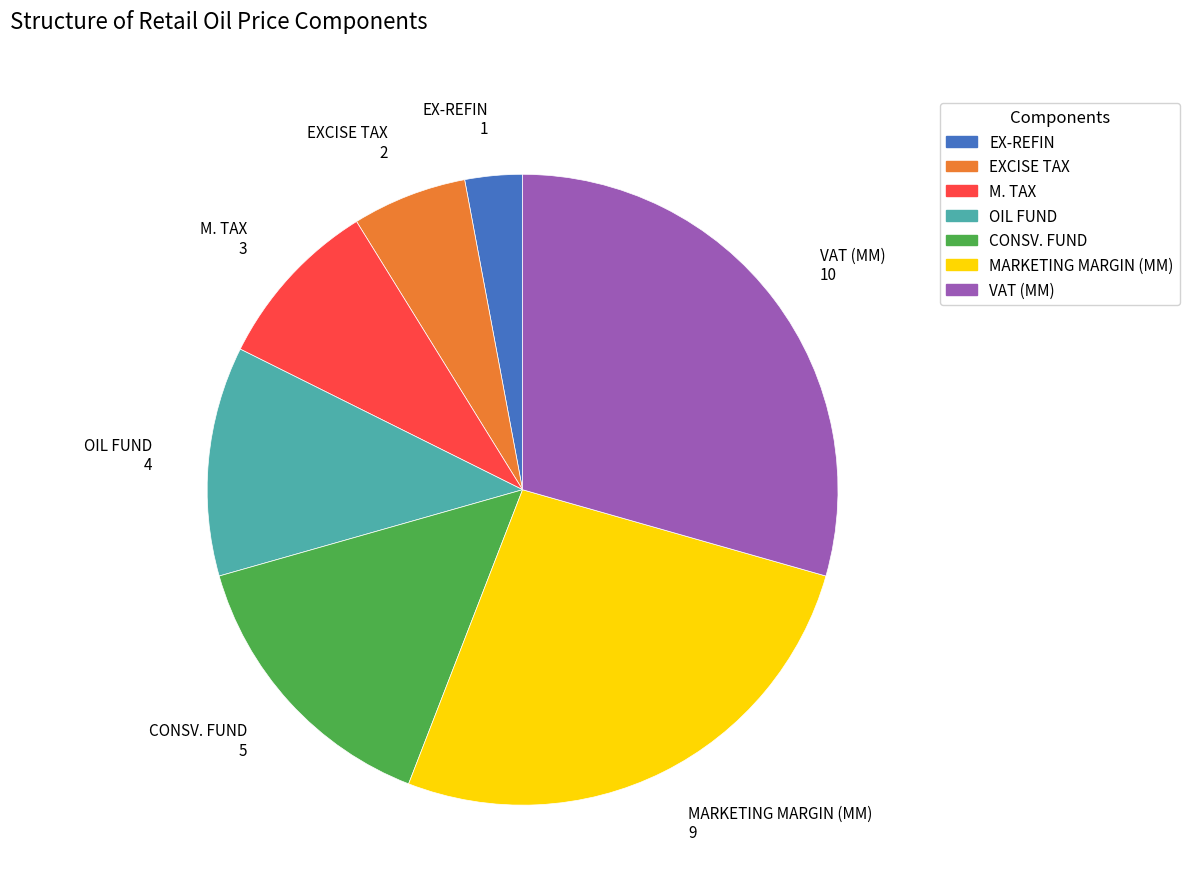

Which category has the biggest portion of the pie?

VAT (MM)